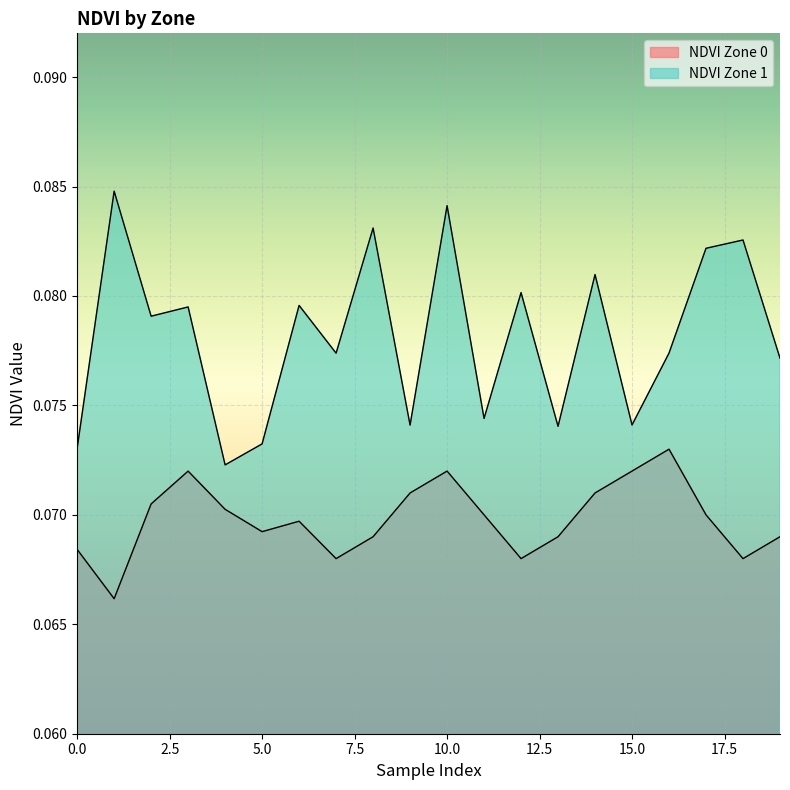

The NDVI Zone 0 series shows 0.1 at 13. True or false?

True